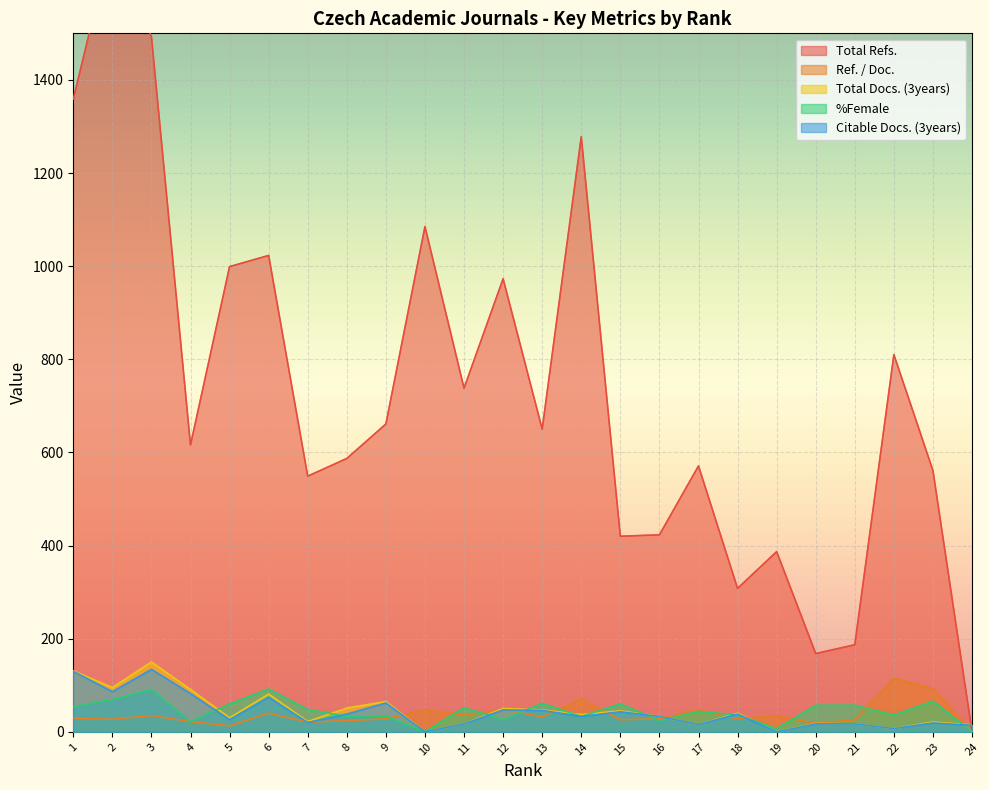

Where is Ref. / Doc. nearest to the value 57?

12